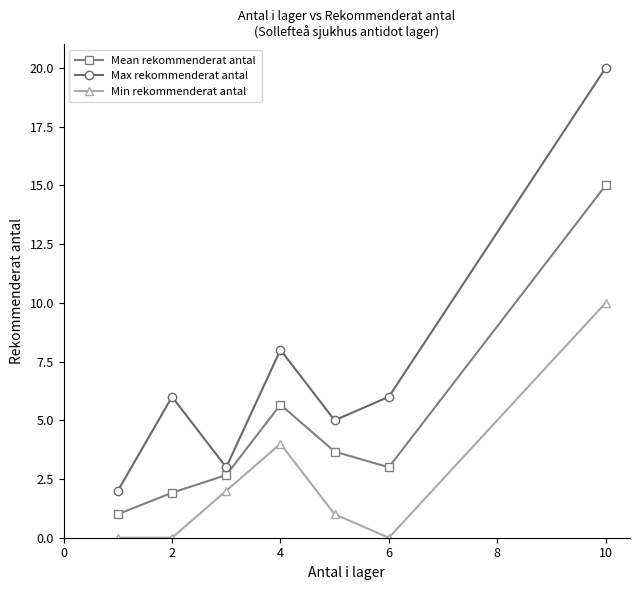

True or false: Mean rekommenderat antal has more than 1 interior local peaks.

False